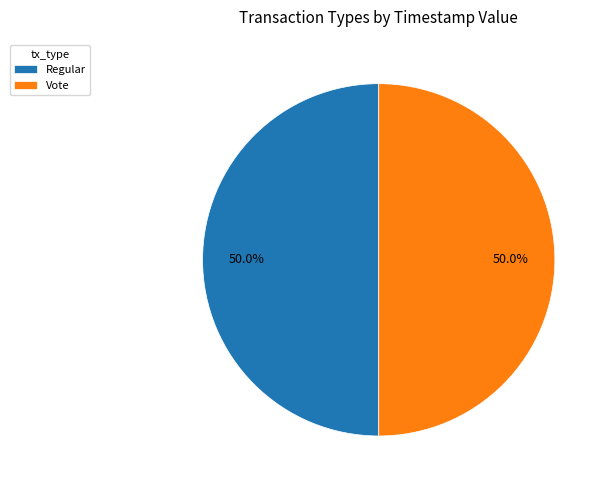

Combined, do Vote and Regular account for over 50%?

Yes